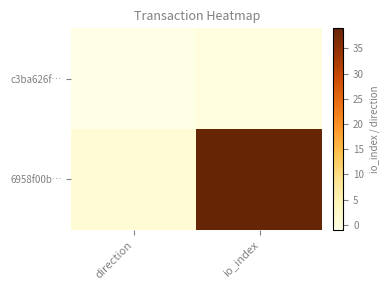

Reading right to left, what are all the values shown in this chart?

c3ba626f…: io_index=0	direction=-1
6958f00b…: io_index=39	direction=1